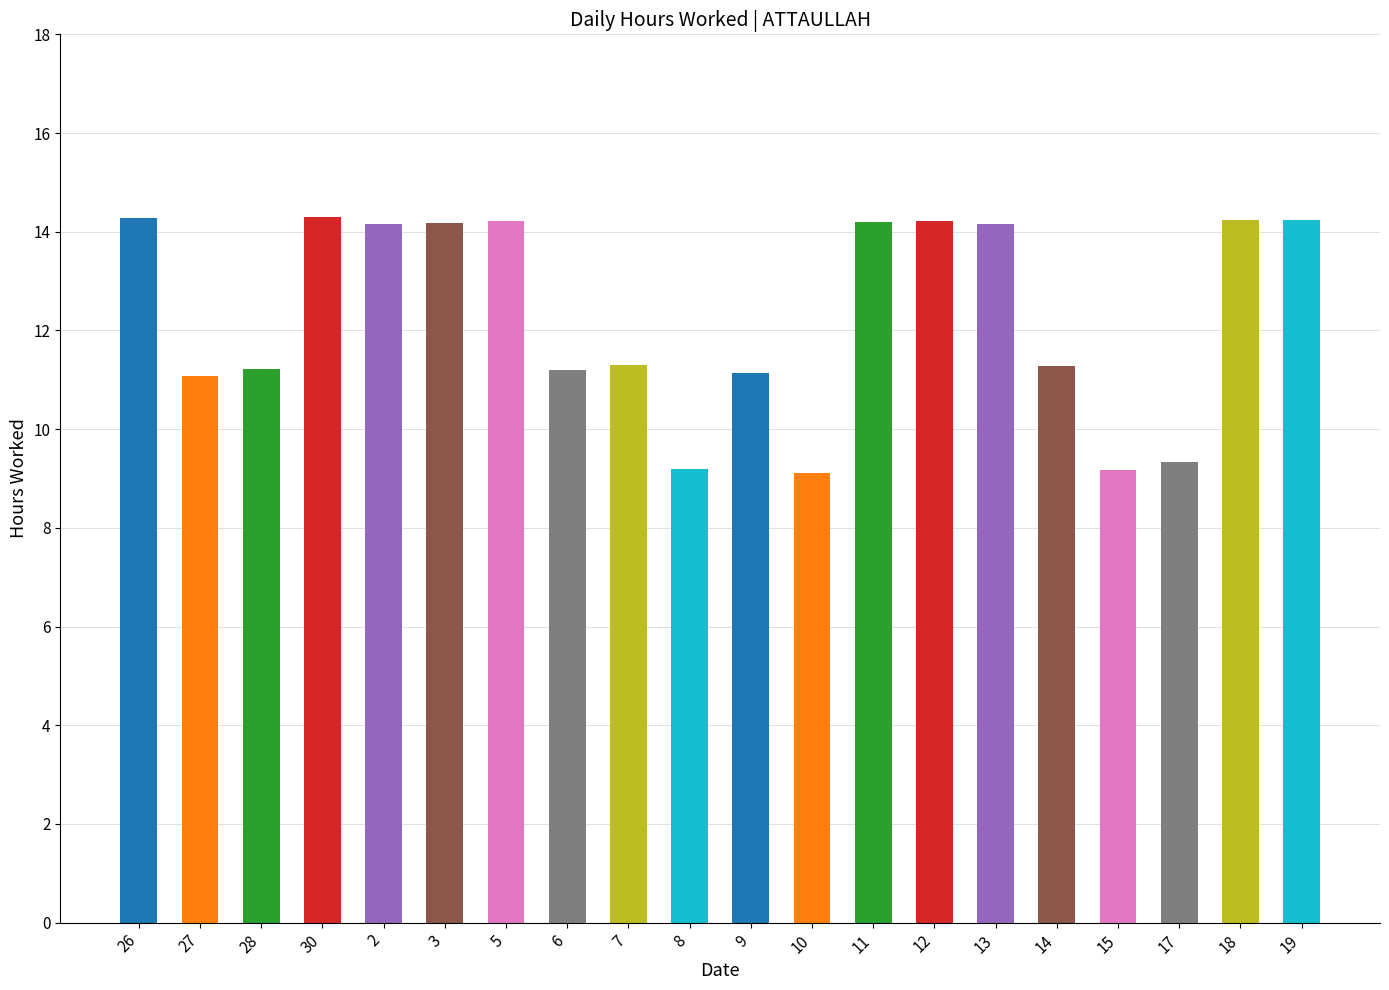

What position from the left is 28?

3